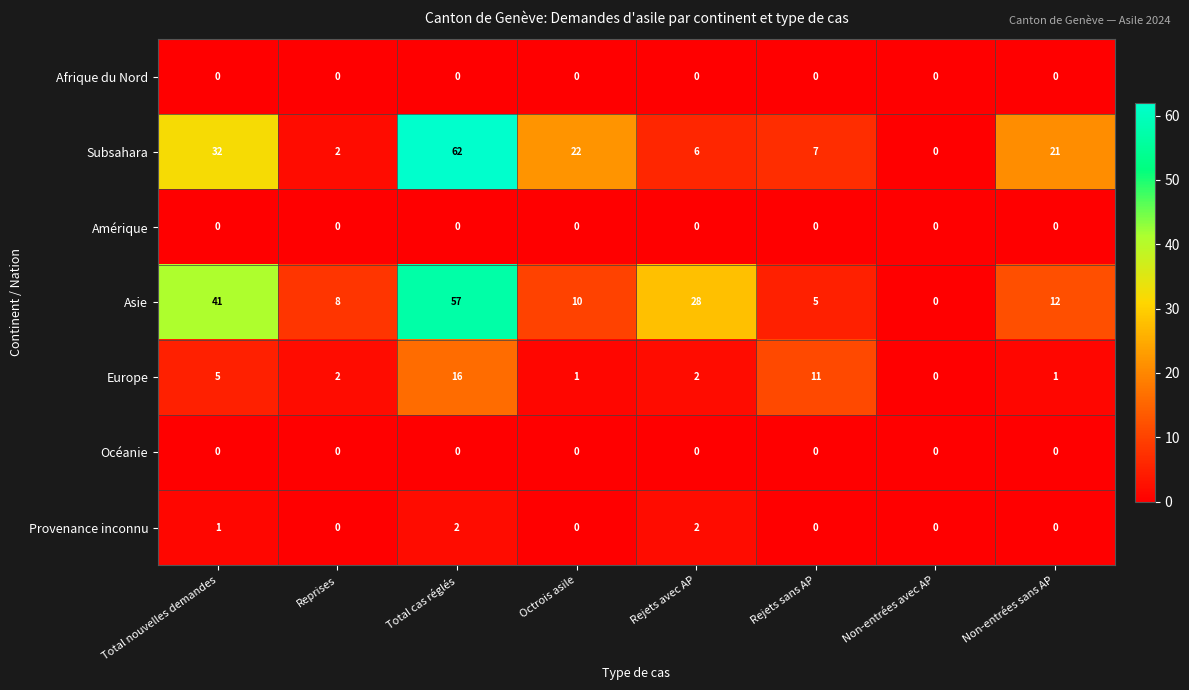

Which series has the widest spread of values?

Subsahara